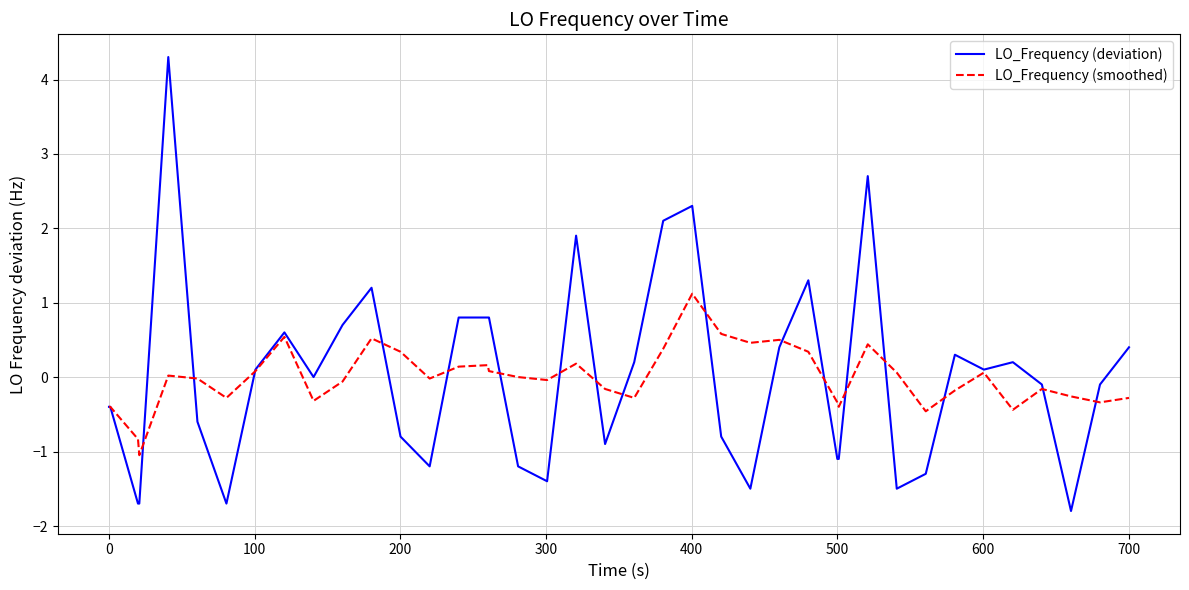

Which series has the widest spread of values?

LO_Frequency (deviation)